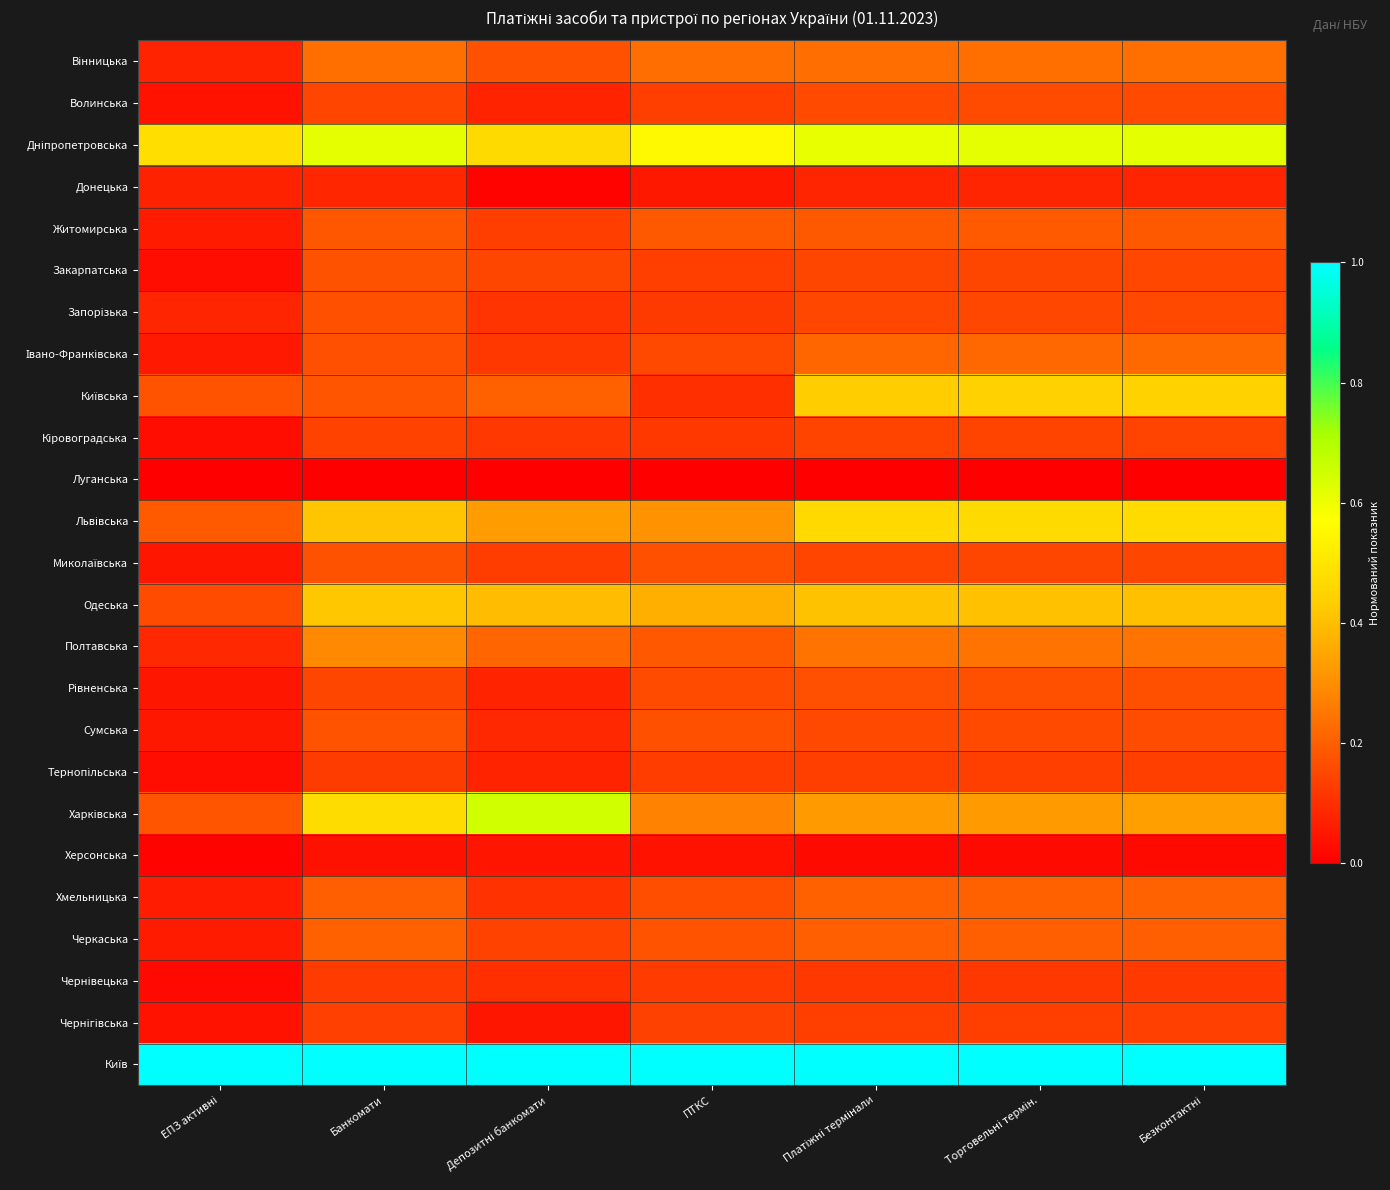

Rank the series at ЕПЗ активні from highest to lowest value.

Київ, Дніпропетровська, Львівська, Харківська, Київська, Одеська, Полтавська, Запорізька, Вінницька, Донецька, Хмельницька, Черкаська, Житомирська, Івано-Франківська, Сумська, Миколаївська, Рівненська, Чернігівська, Волинська, Кіровоградська, Закарпатська, Тернопільська, Чернівецька, Херсонська, Луганська